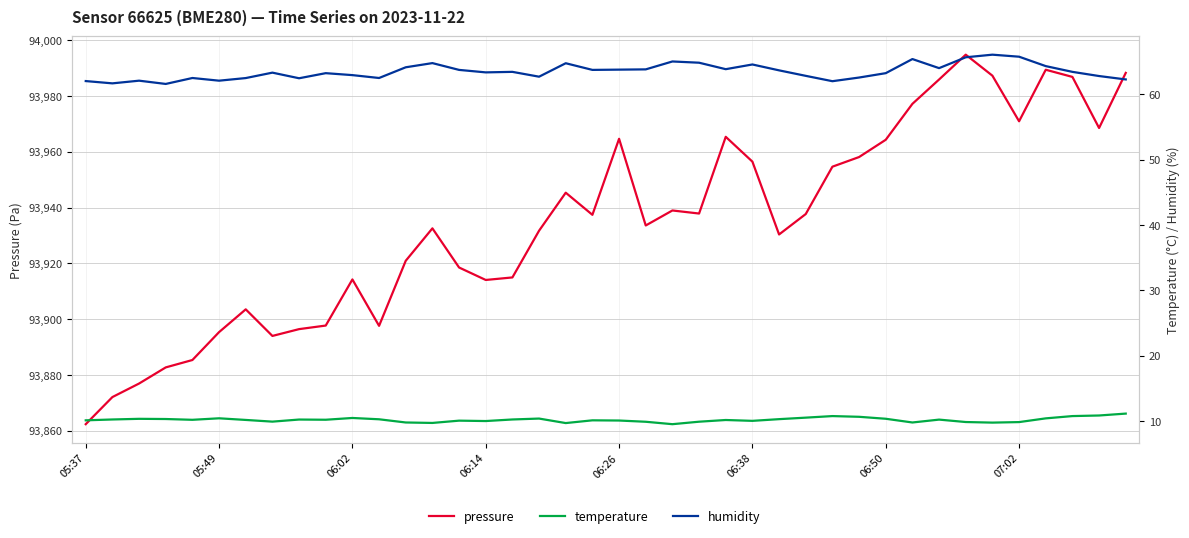

In temperature, how many points are higher than both neighbors (excluding endpoints)?

10